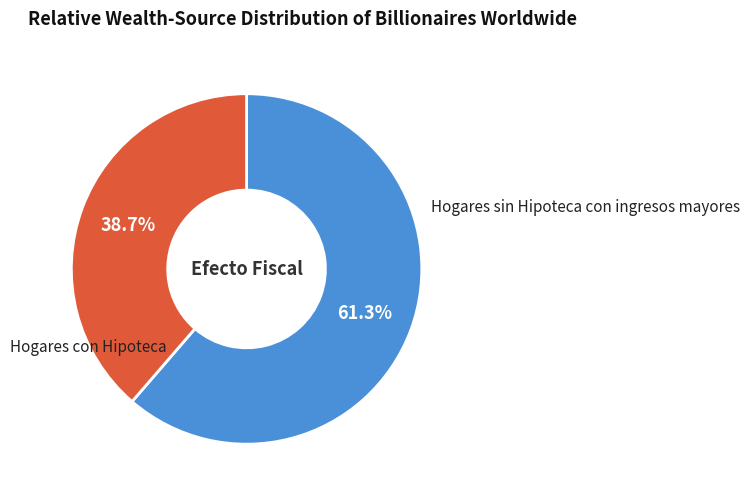

To the nearest percent, what is the difference between the Hogares sin Hipoteca con ingresos mayores and Hogares con Hipoteca slice percentages?

23%